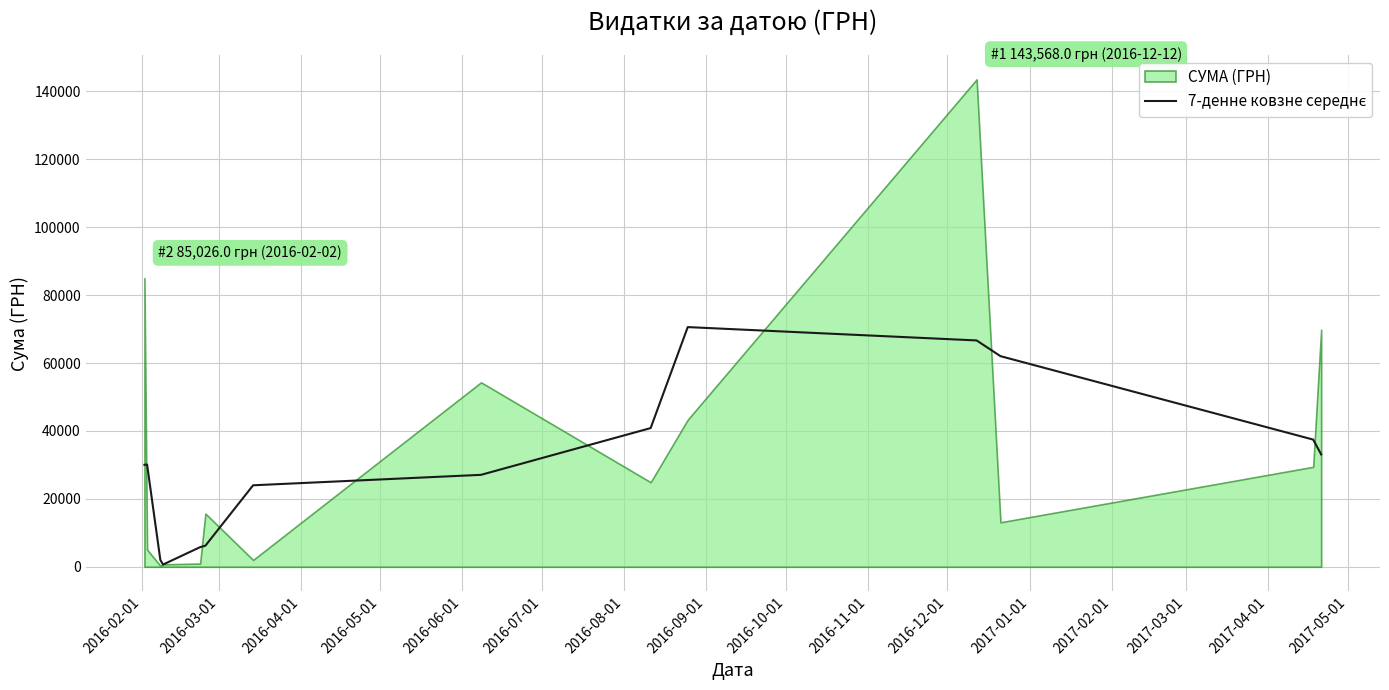

True or false: the data has more than 0 interior local peaks.

True